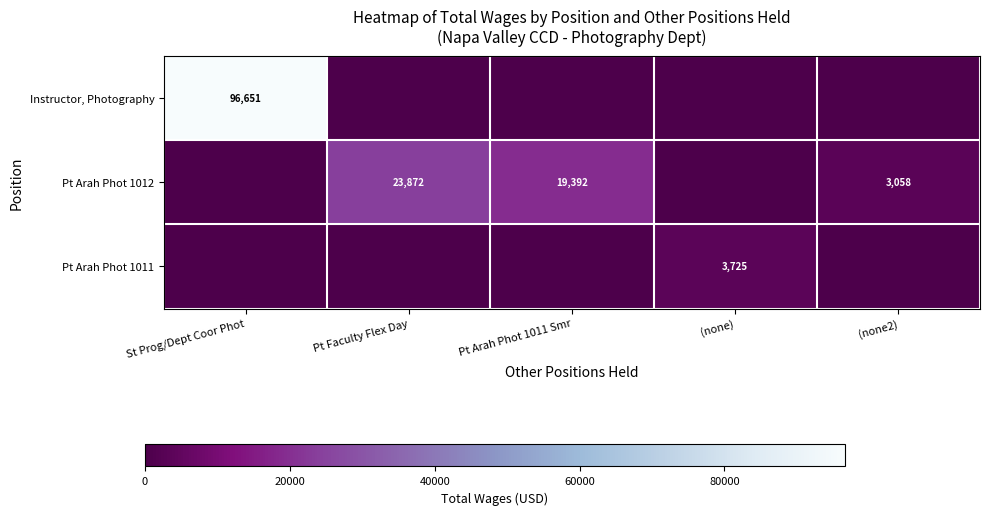

The Pt Arah Phot 1012 series shows 3058 at (none2). True or false?

True